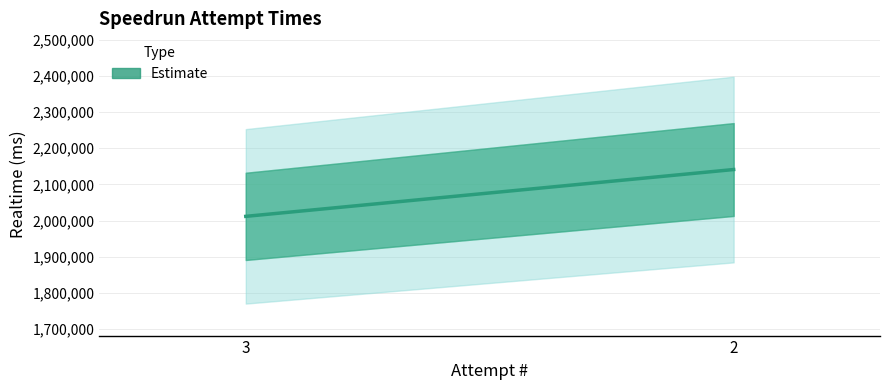

Is it true that the value at 2 is 2141172?

True